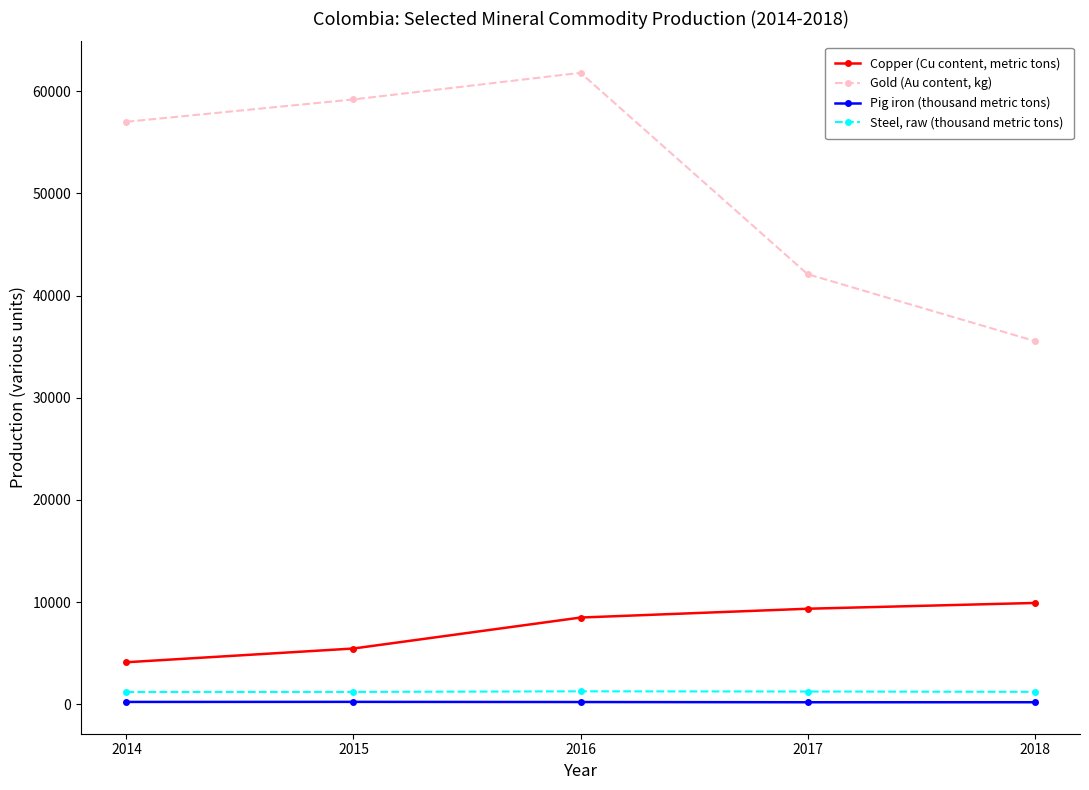

Which series changed the most between 2017 and 2018?

Gold (Au content, kg)